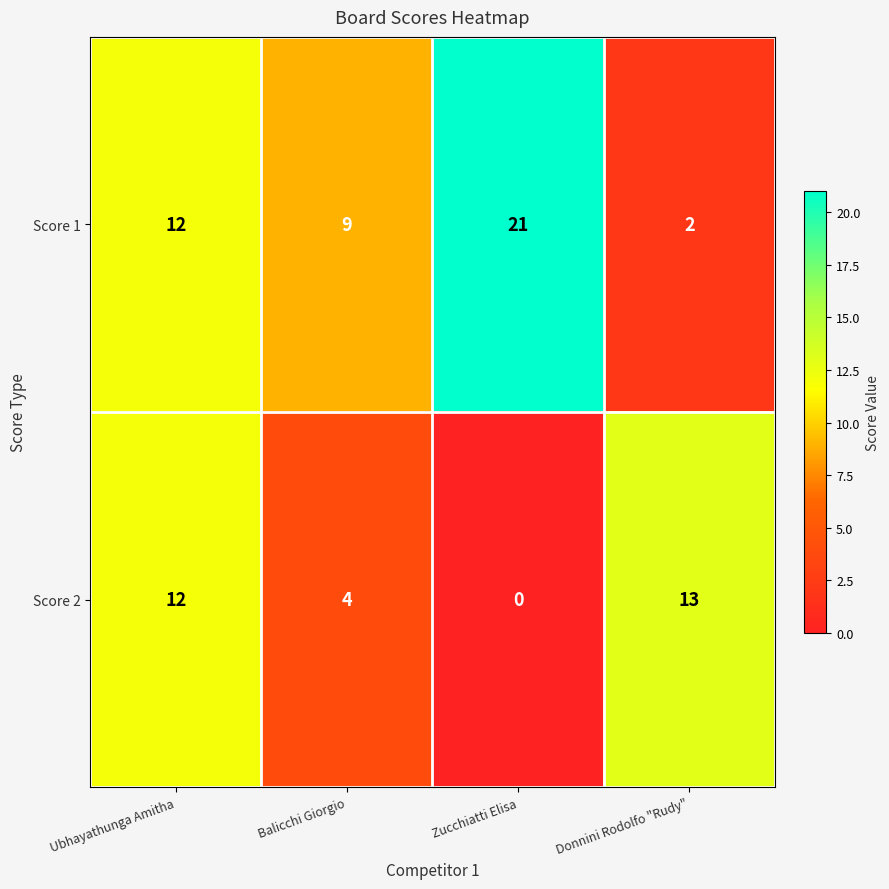

Reading left to right, extract all data points from this chart.

Score 1: Ubhayathunga Amitha=12	Balicchi Giorgio=9	Zucchiatti Elisa=21	Donnini Rodolfo "Rudy"=2
Score 2: Ubhayathunga Amitha=12	Balicchi Giorgio=4	Zucchiatti Elisa=0	Donnini Rodolfo "Rudy"=13